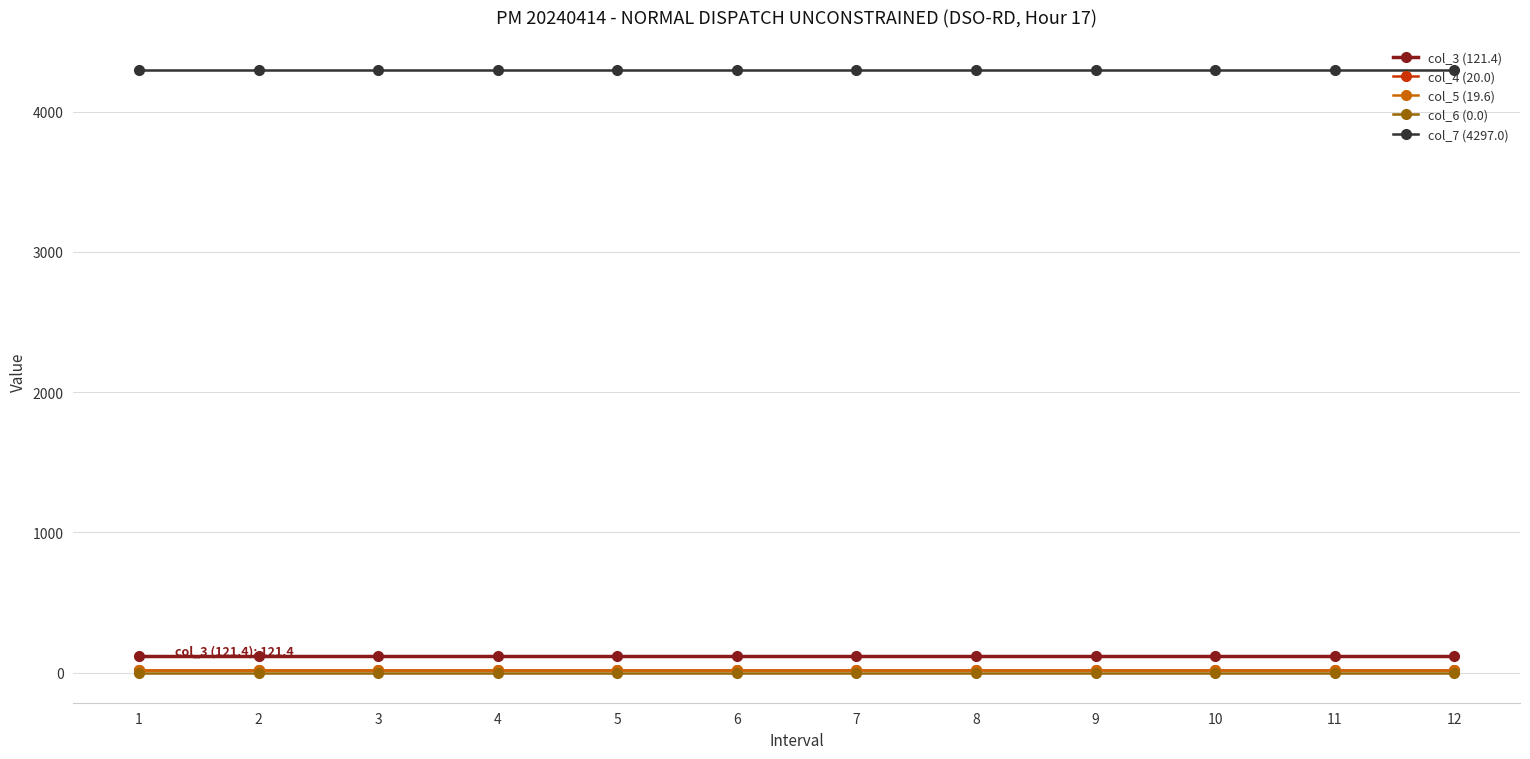

Which series has the largest total across all categories?

col_7 (4297.0)